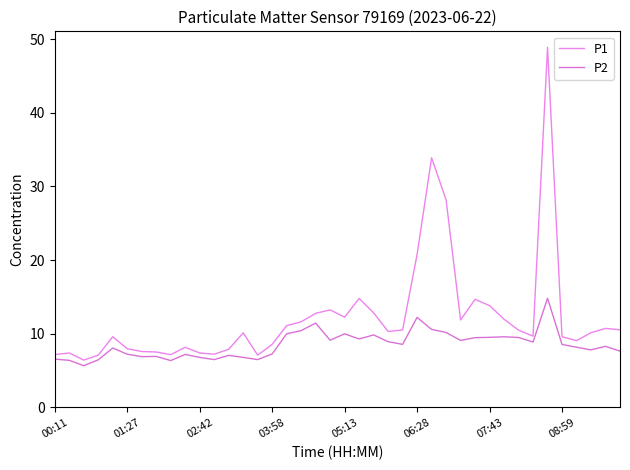

How many lines are shown in the chart?

2